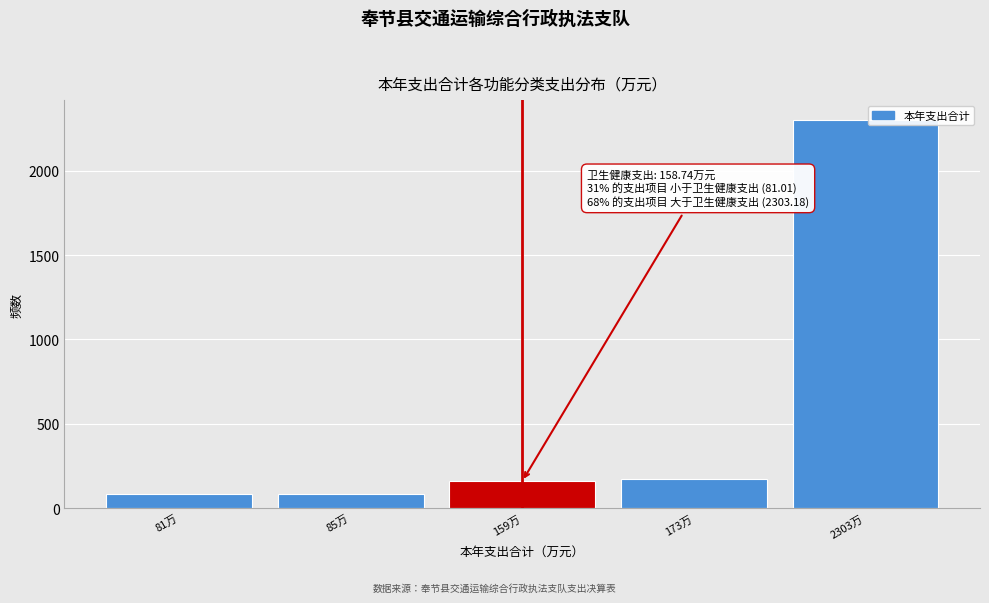

What is the difference between the maximum and minimum values?

2222.2